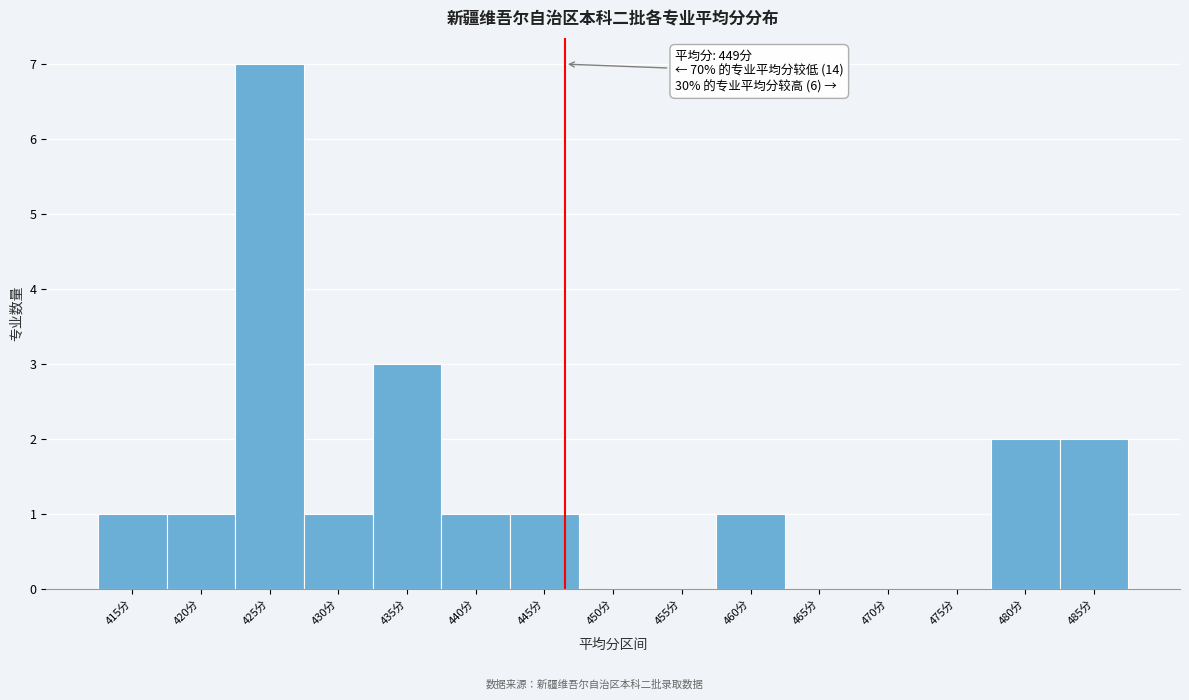

Reading left to right, what are all the values shown in this chart?

415分=1	420分=1	425分=7	430分=1	435分=3	440分=1	445分=1	450分=0	455分=0	460分=1	465分=0	470分=0	475分=0	480分=2	485分=2